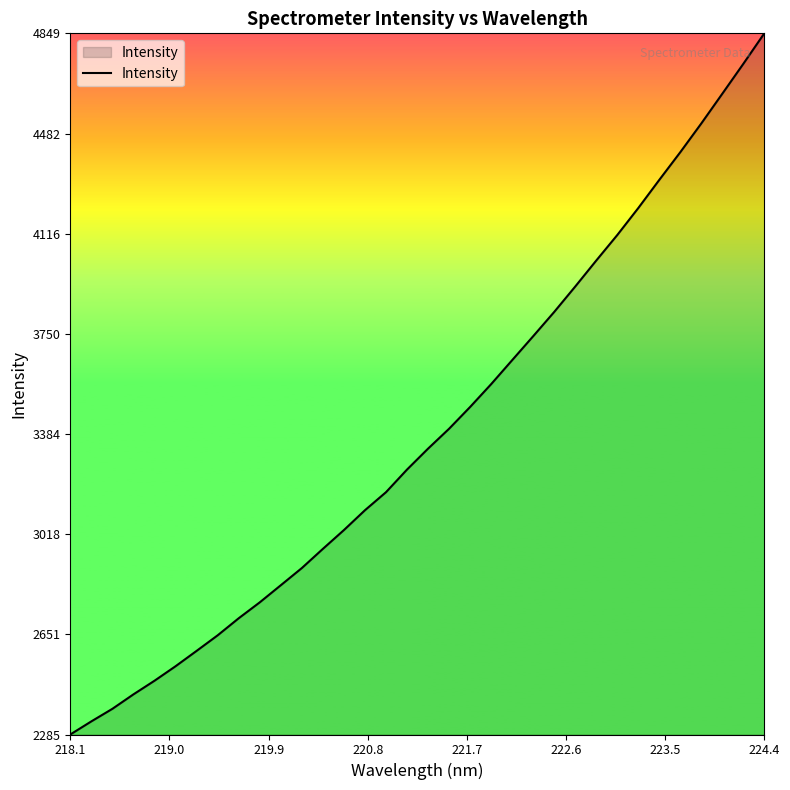

What is the smallest value displayed?

2285.3